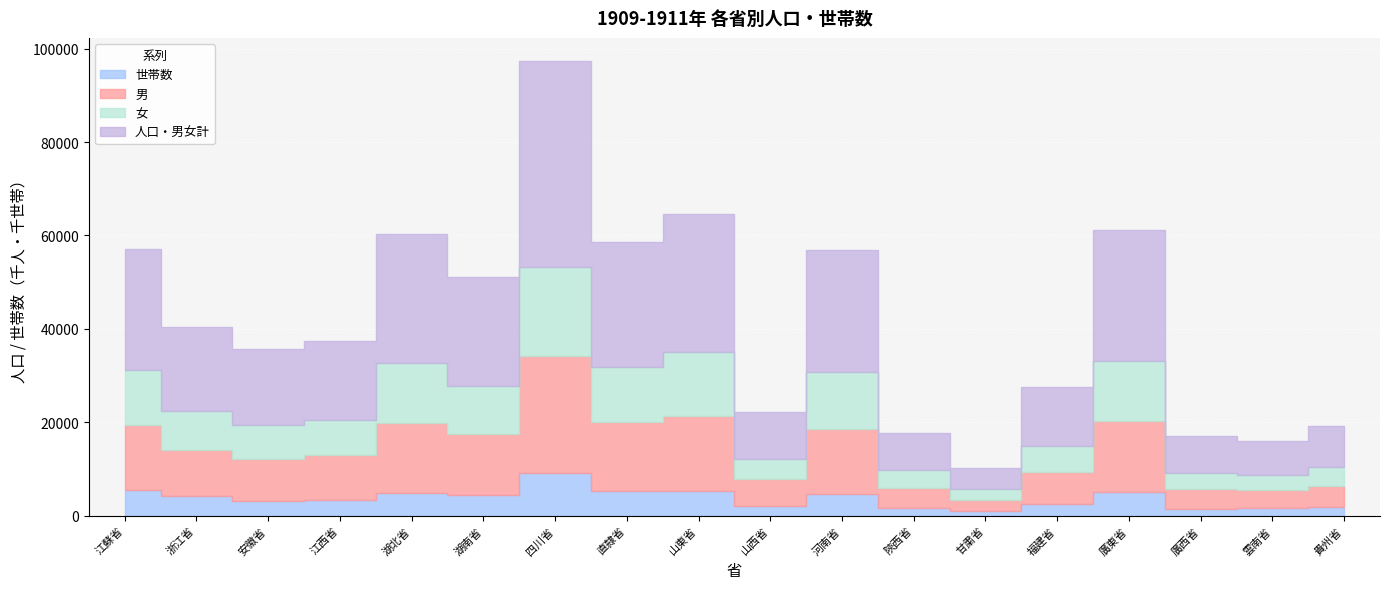

Rank the categories by 男 value from lowest to highest.

甘粛省, 雲南省, 廣西省, 陝西省, 貴州省, 山西省, 福建省, 安徽省, 江西省, 浙江省, 湖南省, 河南省, 江蘇省, 直隷省, 湖北省, 廣東省, 山東省, 四川省